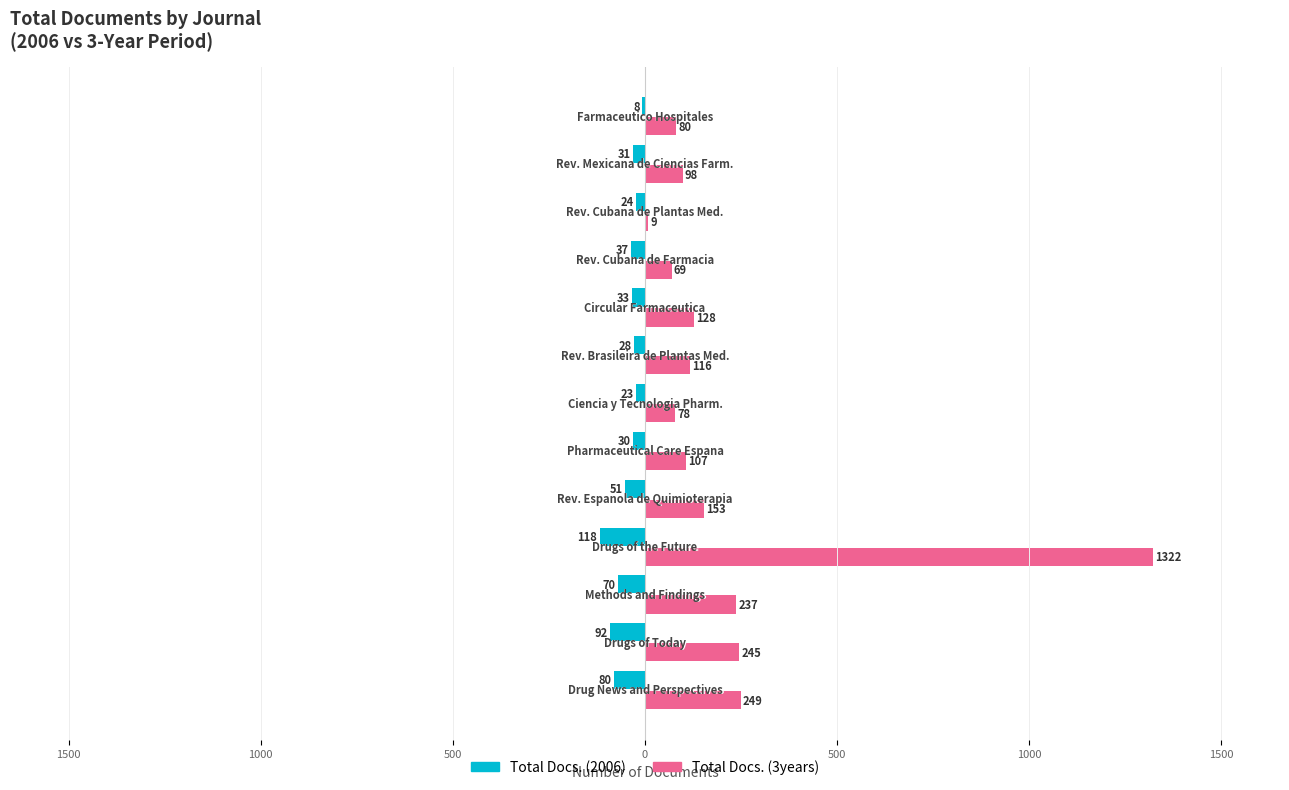

What are all the series names shown in the legend?

Total Docs. (2006), Total Docs. (3years)